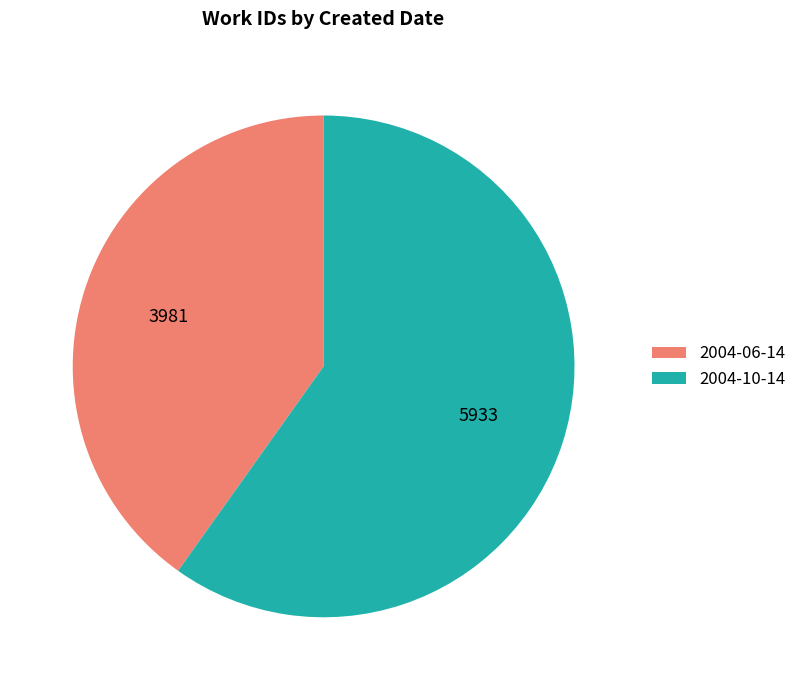

What is the ratio of the value at 2004-06-14 to the value at 2004-10-14?

0.7